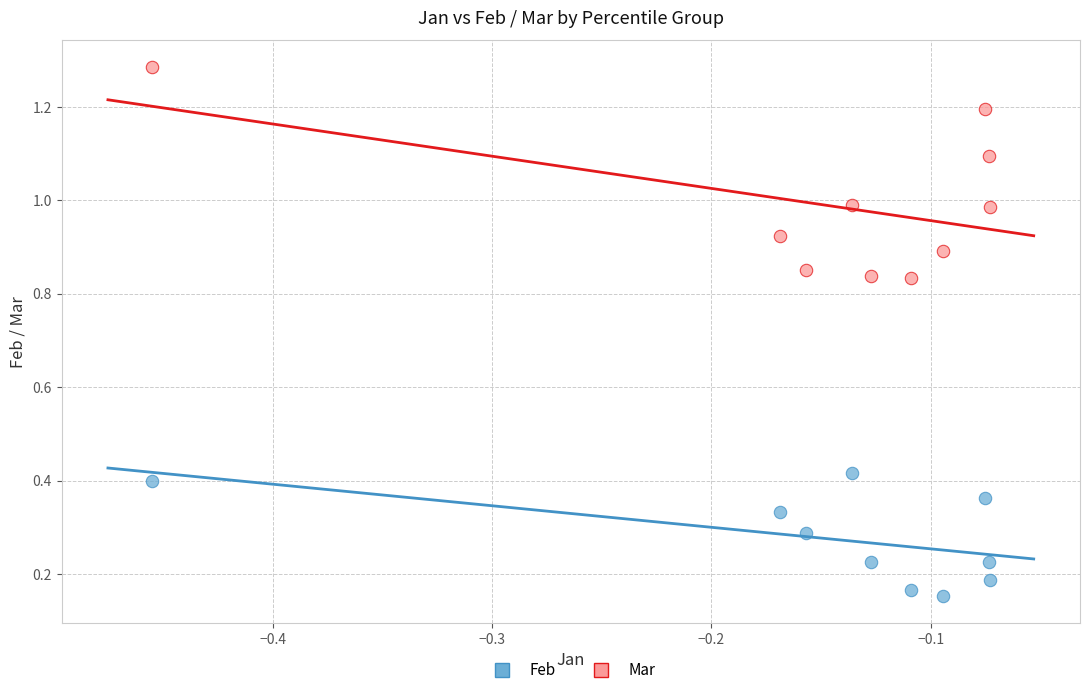

Which series has the largest Y range (max minus min)?

Mar